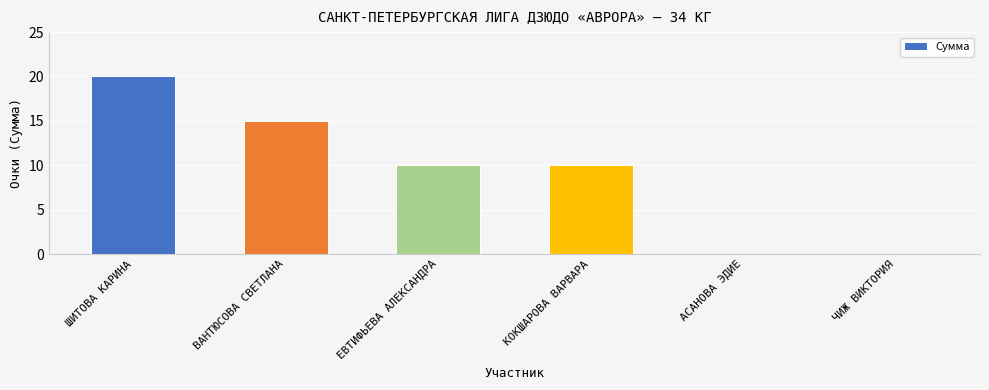

How many data points does each series have?

6